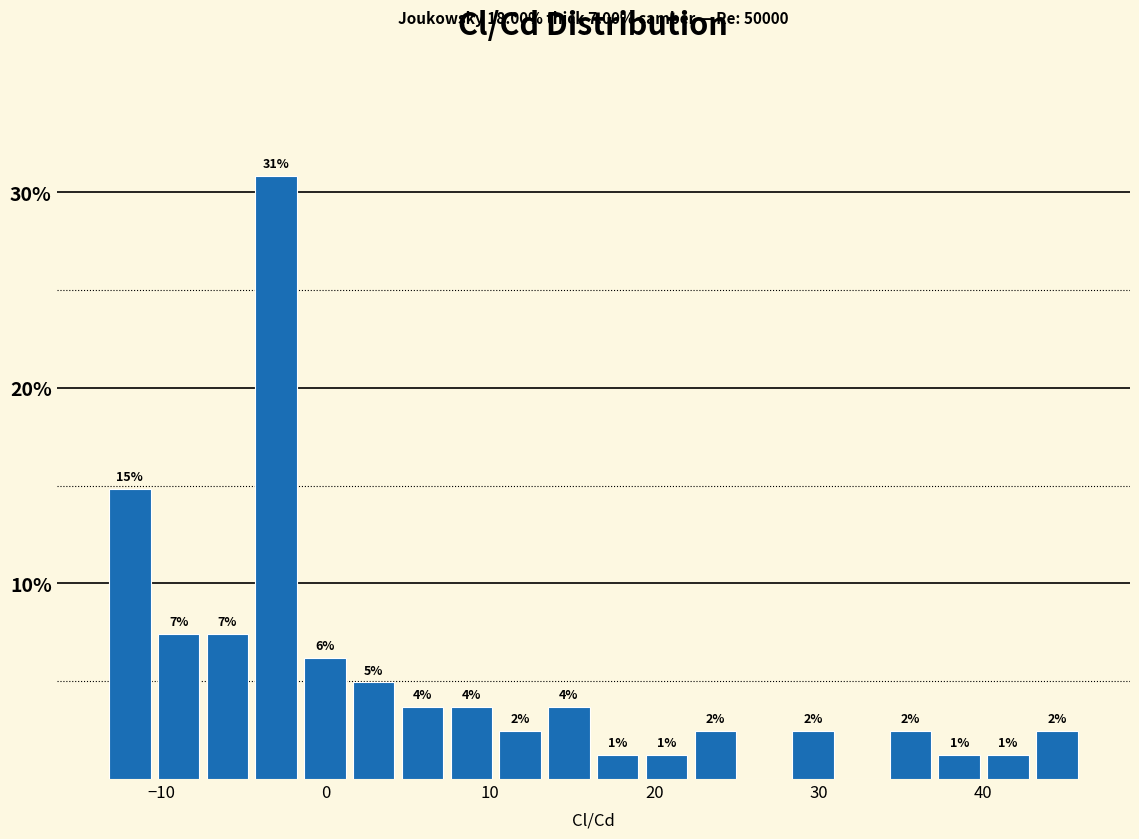

Around what value on the x-axis is the tallest bar? Give the approximate position of its centre, as read against the axis.

-3